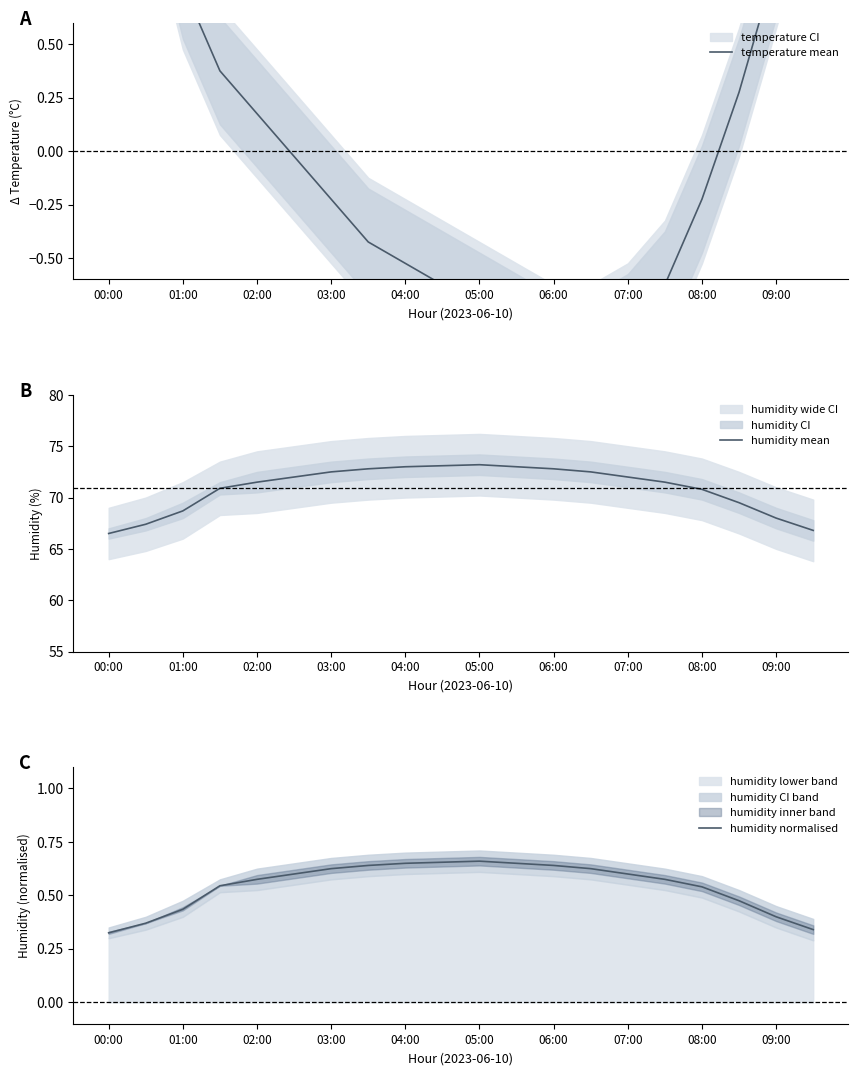

The humidity mean series shows 73.0 at 04:00. True or false?

True